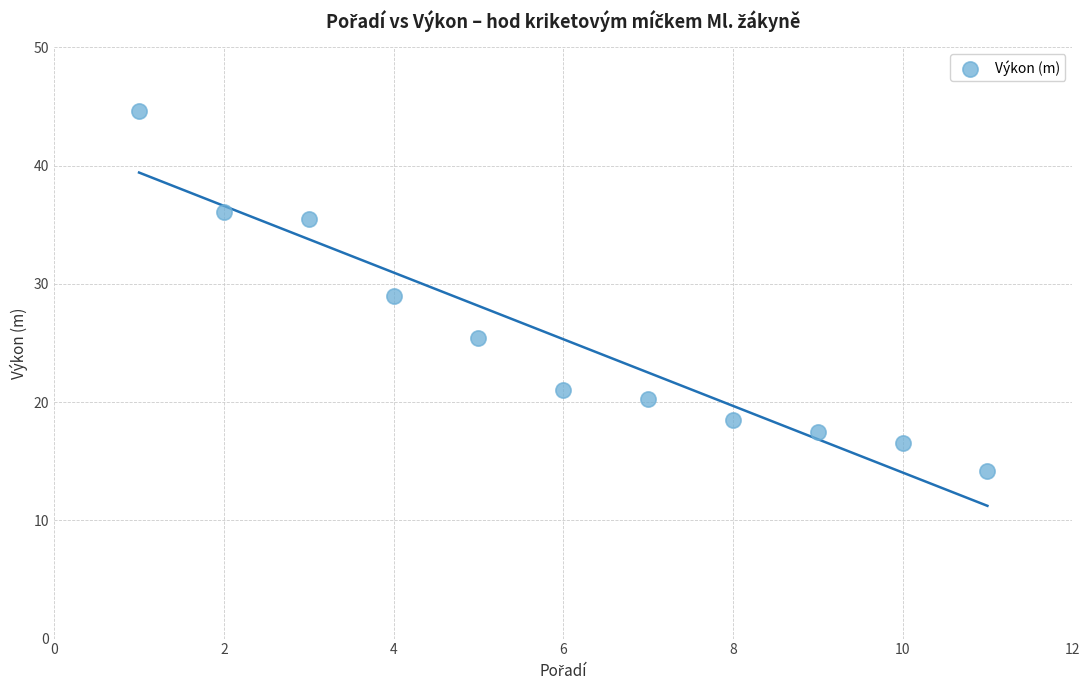

What is the average Y value?

25.3